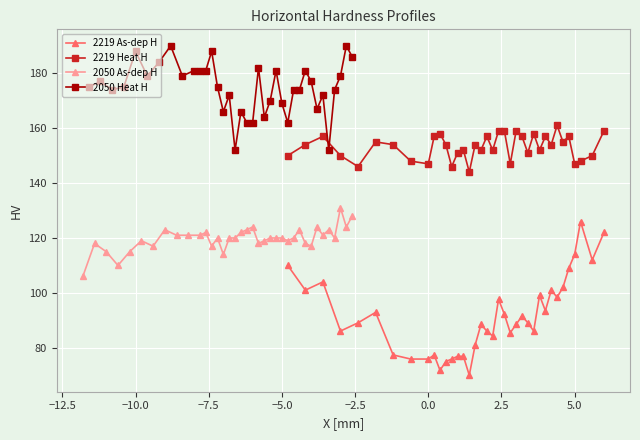

How many values in the 2219 Heat H series are below 154?

17